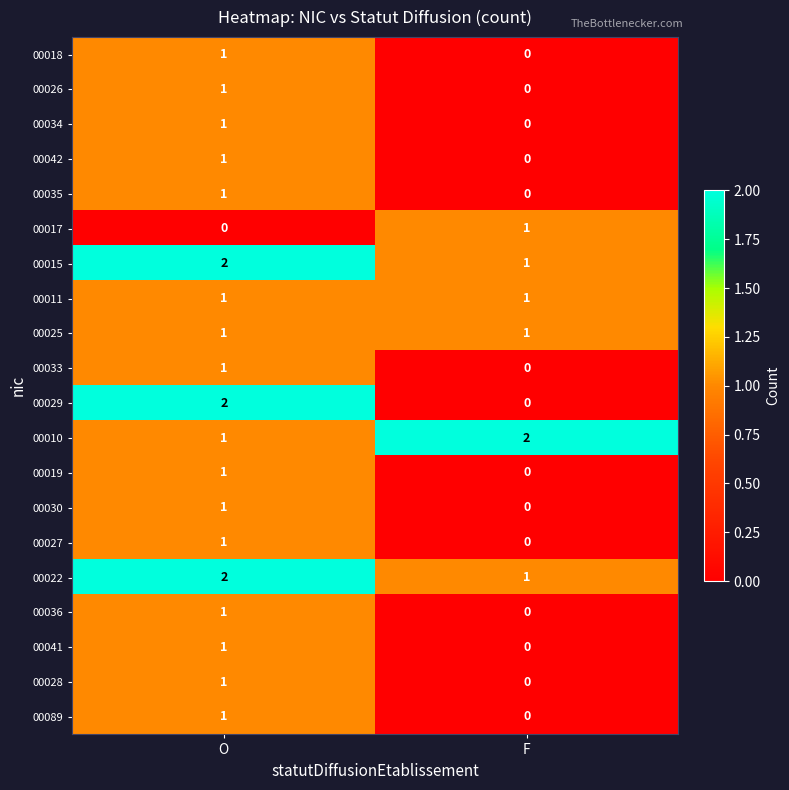

What is the total value across all series at O?

22